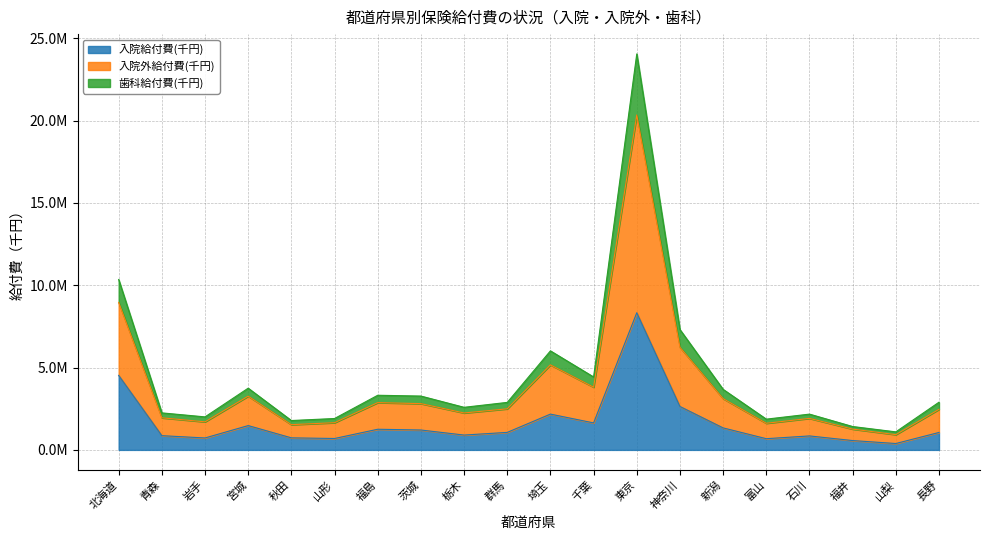

How many interior local valleys does the 歯科給付費(千円) series have?

6